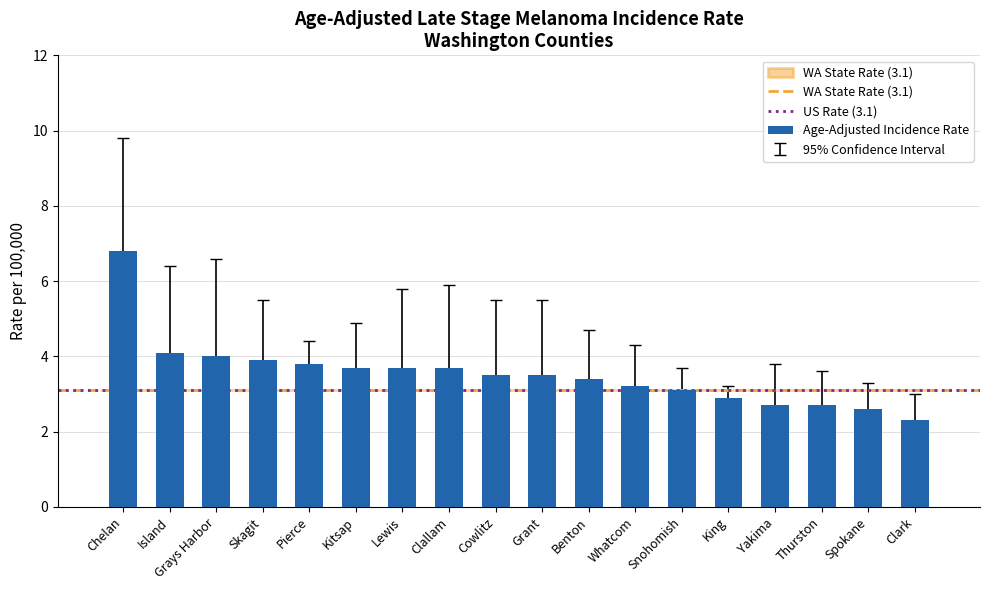

Which category has the highest value across all series?

Chelan